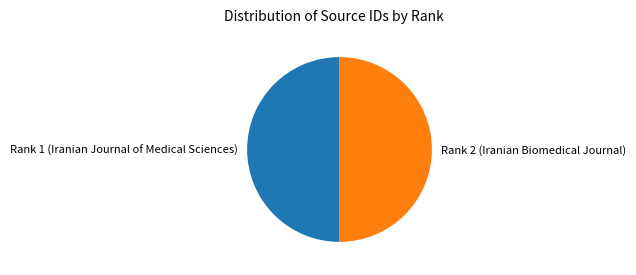

Do Rank 2 (Iranian Biomedical Journal) and Rank 1 (Iranian Journal of Medical Sciences) together represent more than half of the pie?

Yes